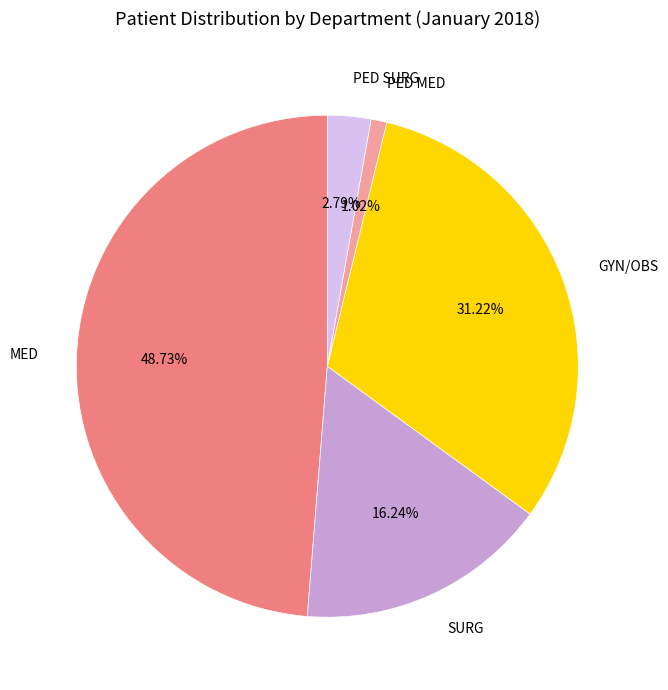

Is there a majority slice in this chart?

No